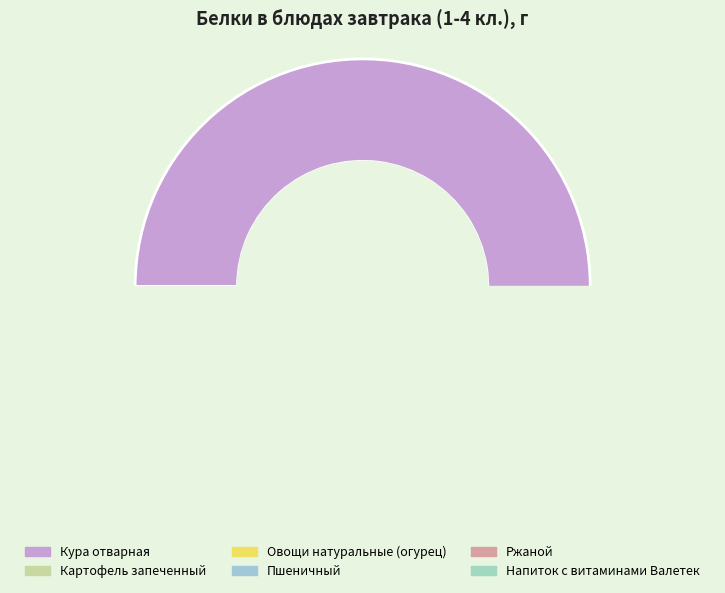

Does any single category account for the majority?

Yes